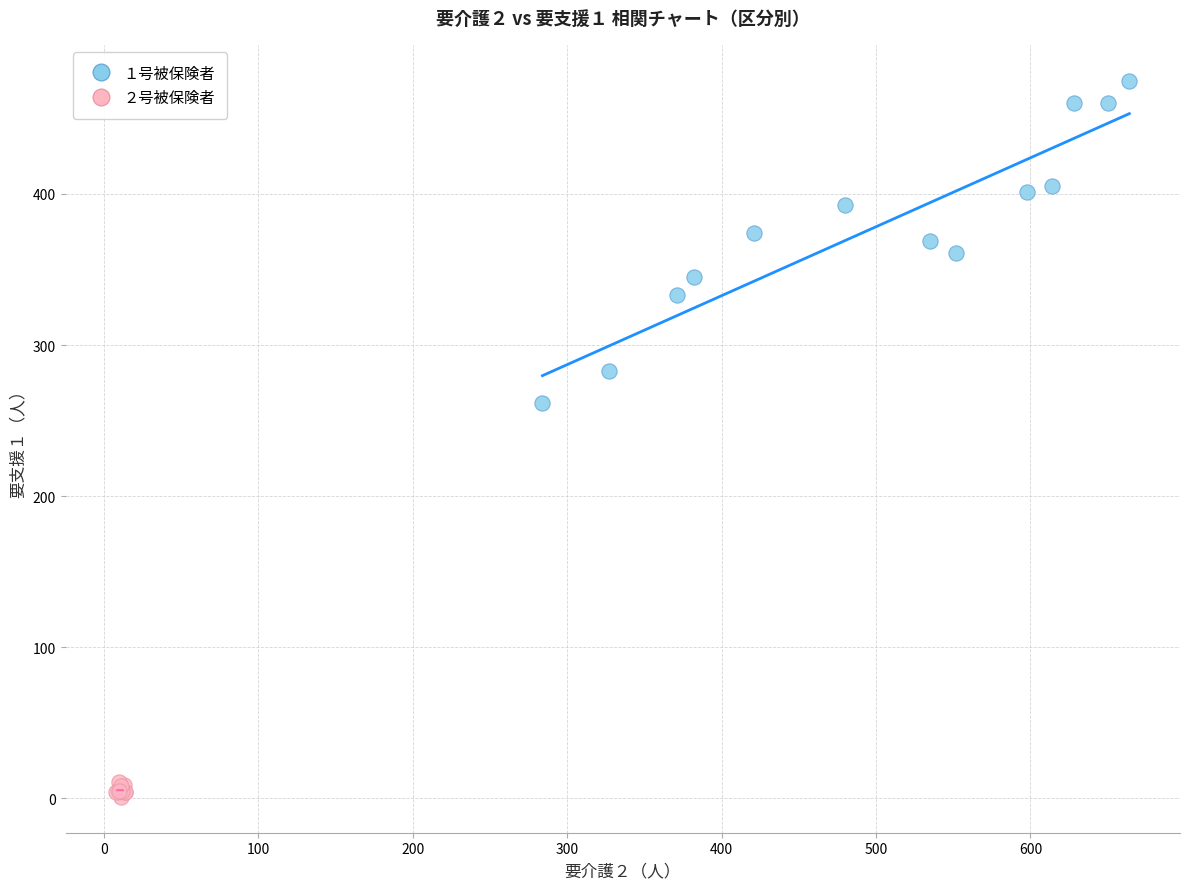

Which series reaches the maximum Y coordinate?

１号被保険者